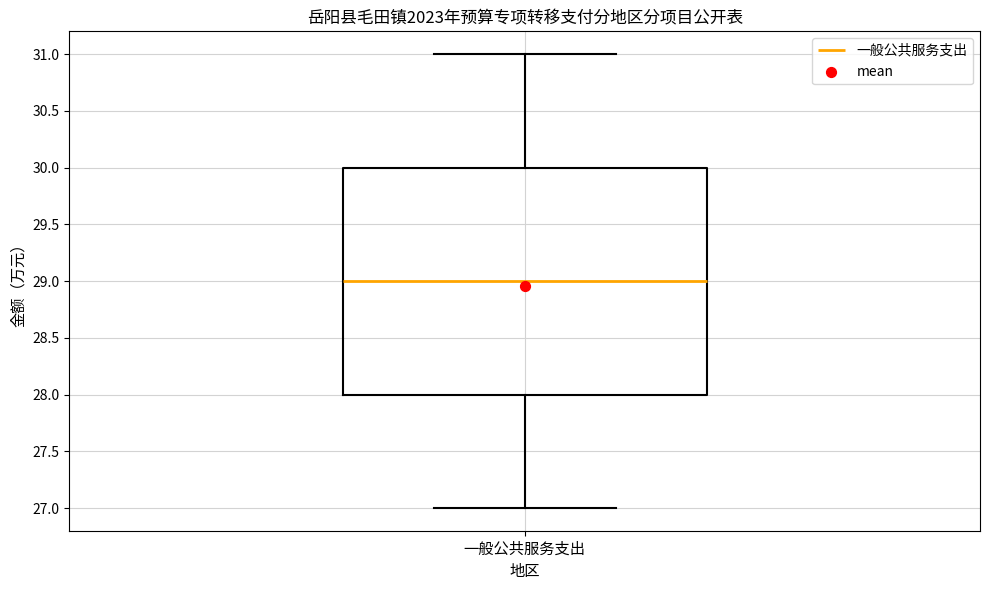

Read this box plot against the y-axis: the position of the median line, the range covered by the box, and the ends of both whiskers. The values are not printed on the chart, so give them approximately, as read against the axis.

median 29, box 28 to 30, whiskers 27 to 31